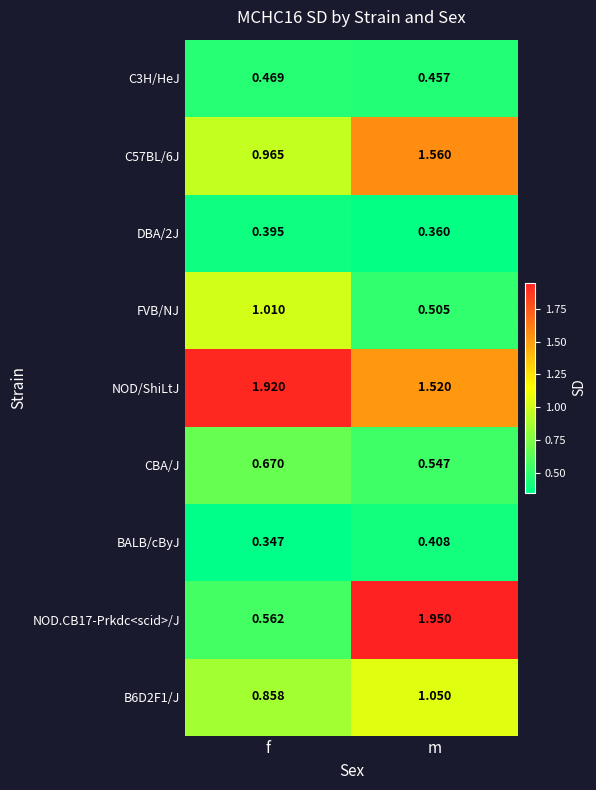

Where is NOD/ShiLtJ nearest to the value 1?

m